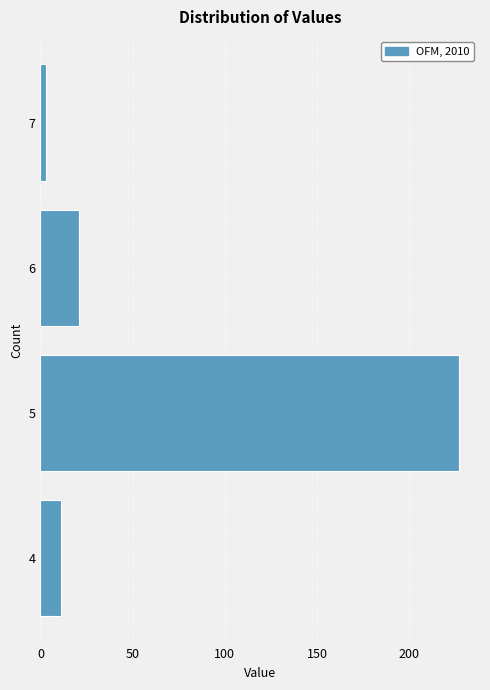

Reading top to bottom, list all the values displayed in this chart.

7=3	6=21	5=227	4=11